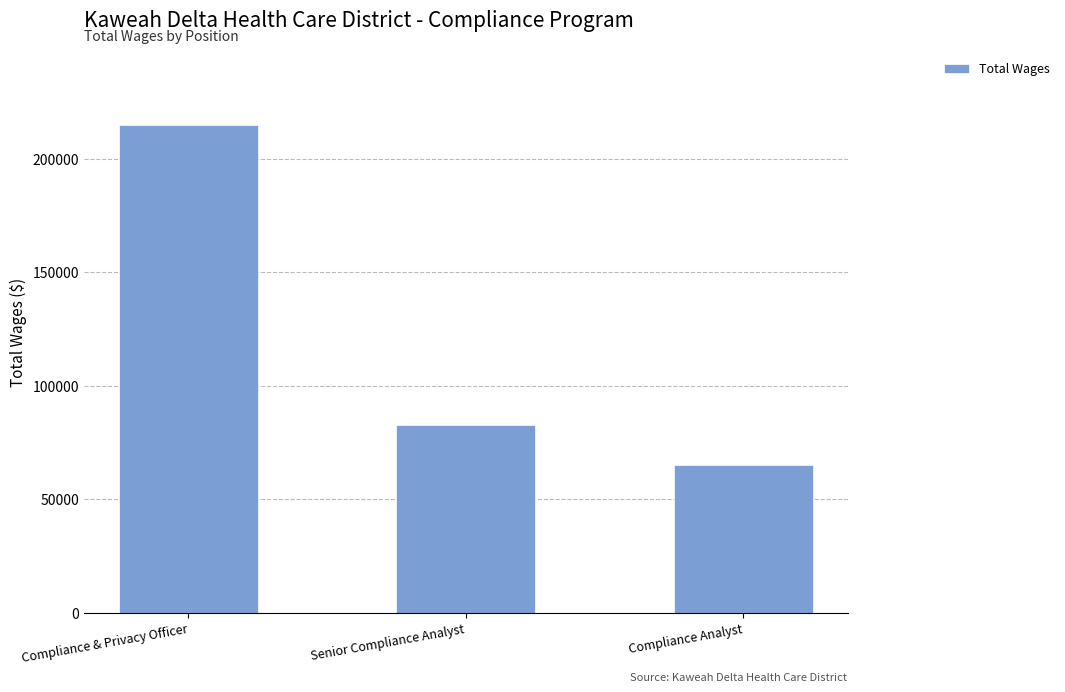

At which label is the value closest to 139967?

Senior Compliance Analyst